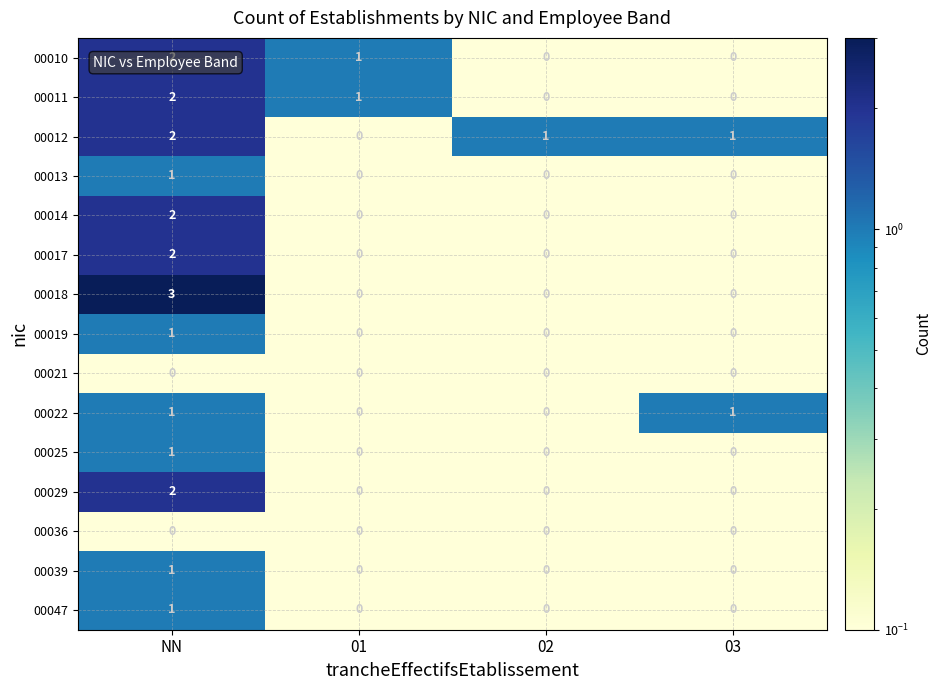

Count the 00047 values in the range 0 to 1.

4